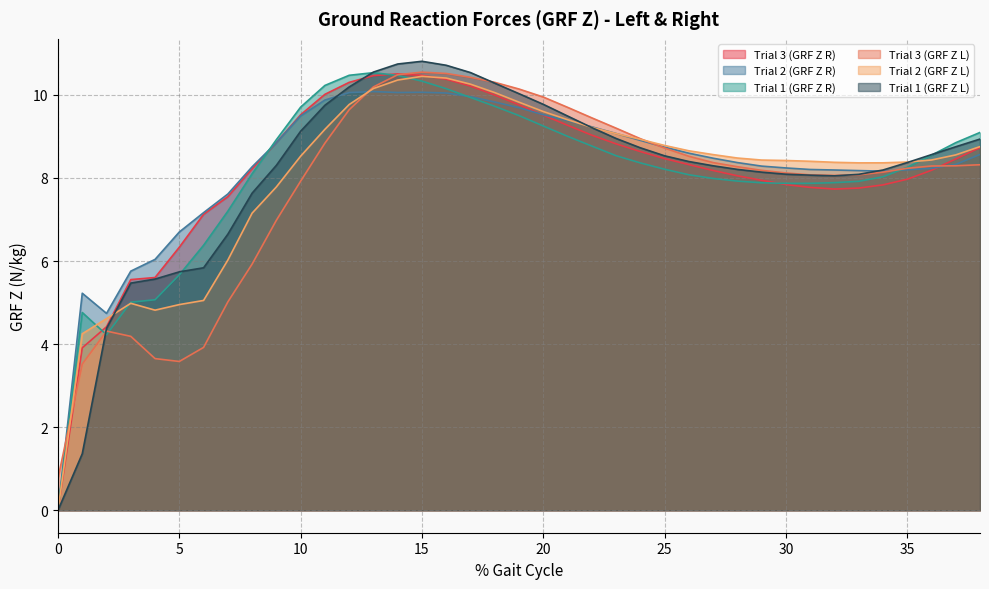

Where do Trial 3 (GRF Z L) and Trial 1 (GRF Z L) first cross each other?

1 and 2